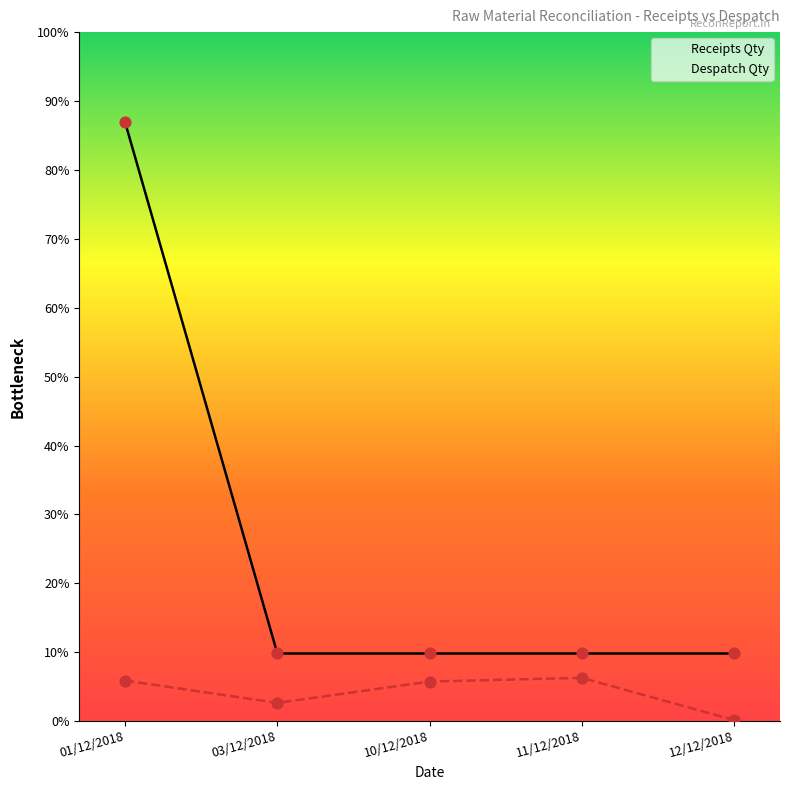

Is the value of Receipts Qty at 12/12/2018 greater than the value of Despatch Qty at 03/12/2018?

Yes